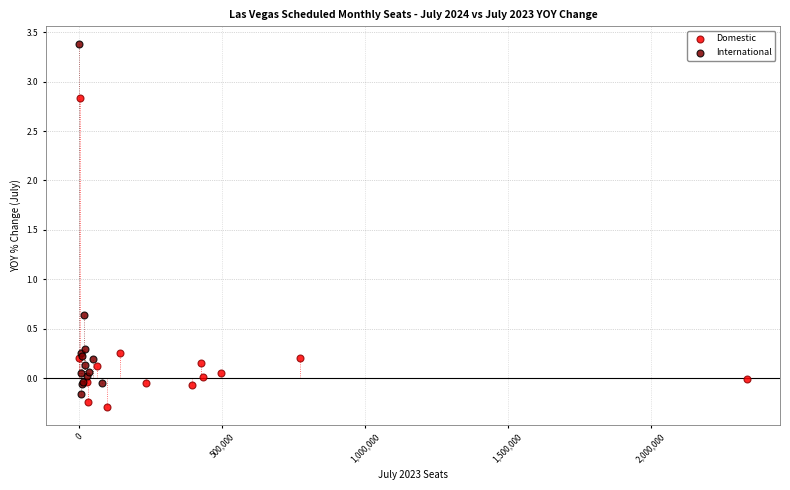

Which series has the widest spread of Y values?

International